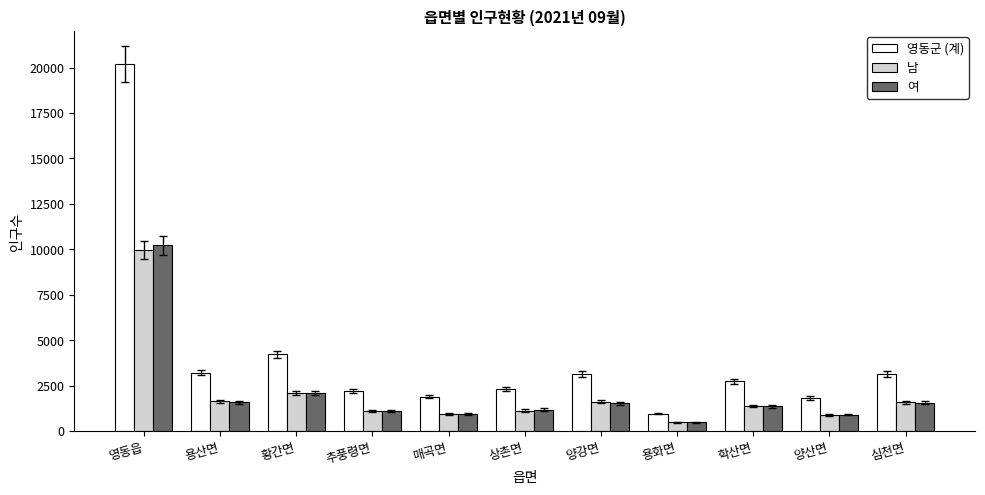

How many data points in 여 are less than 1369?

5